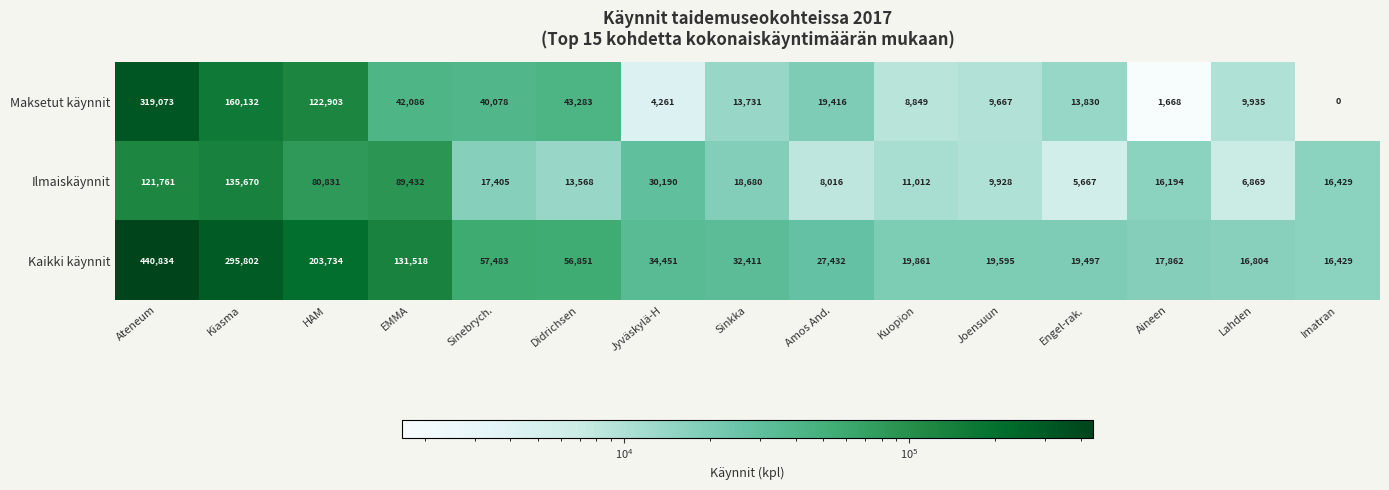

Where is Kaikki käynnit nearest to the value 228631?

HAM